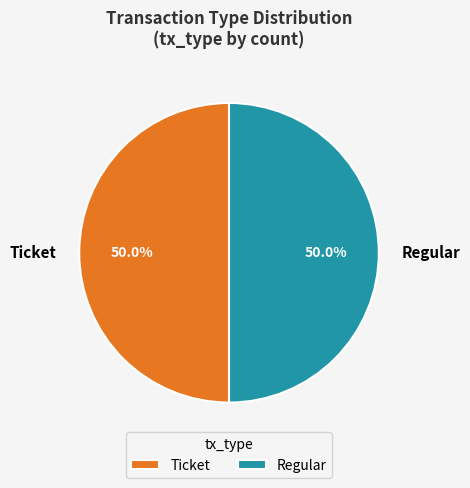

True or false: Ticket accounts for 1% of the total.

False